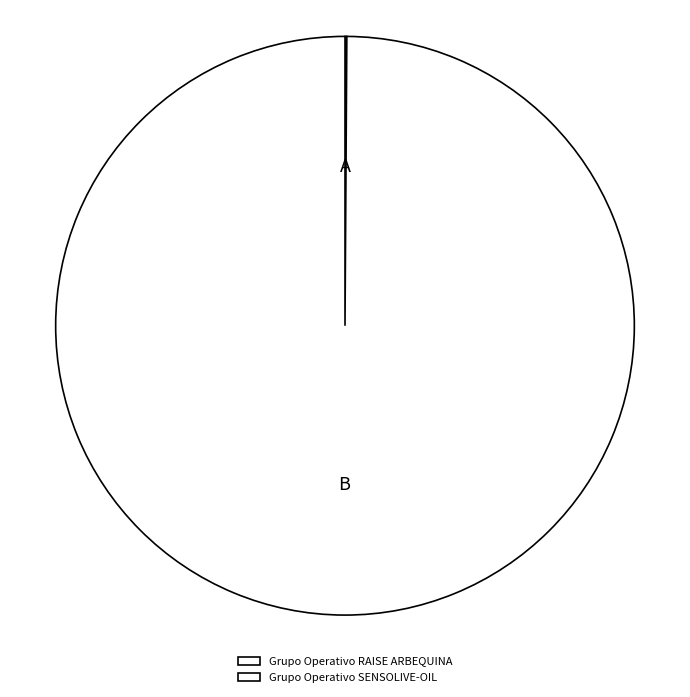

How much of the chart is everything except Grupo Operativo RAISE ARBEQUINA?

99.9%